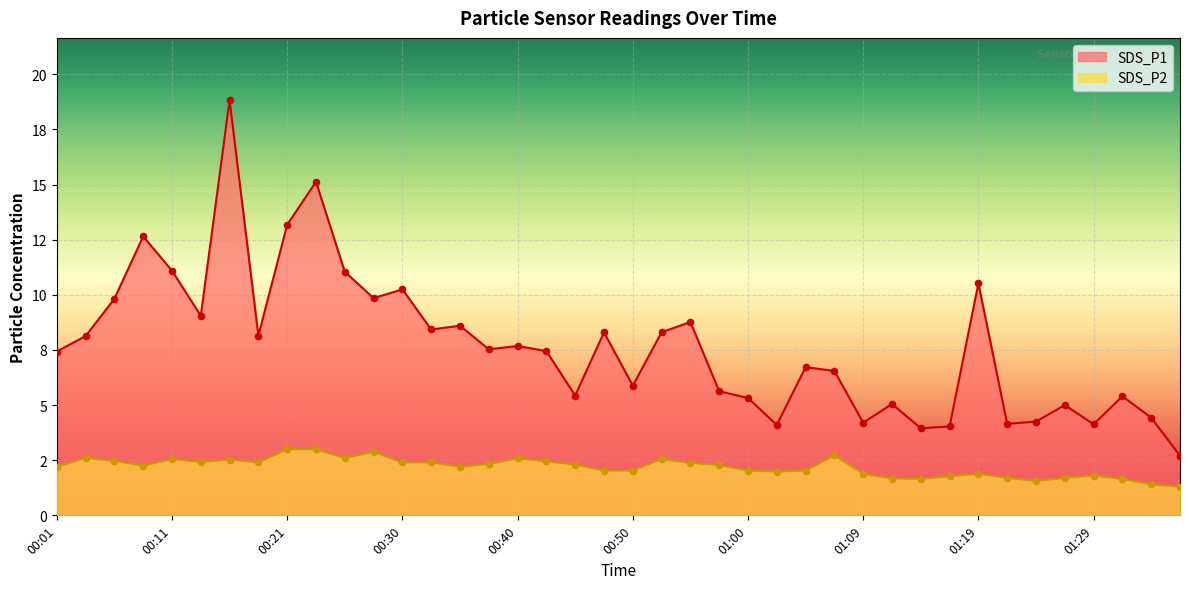

At which category is the sum across all series the highest?

00:16